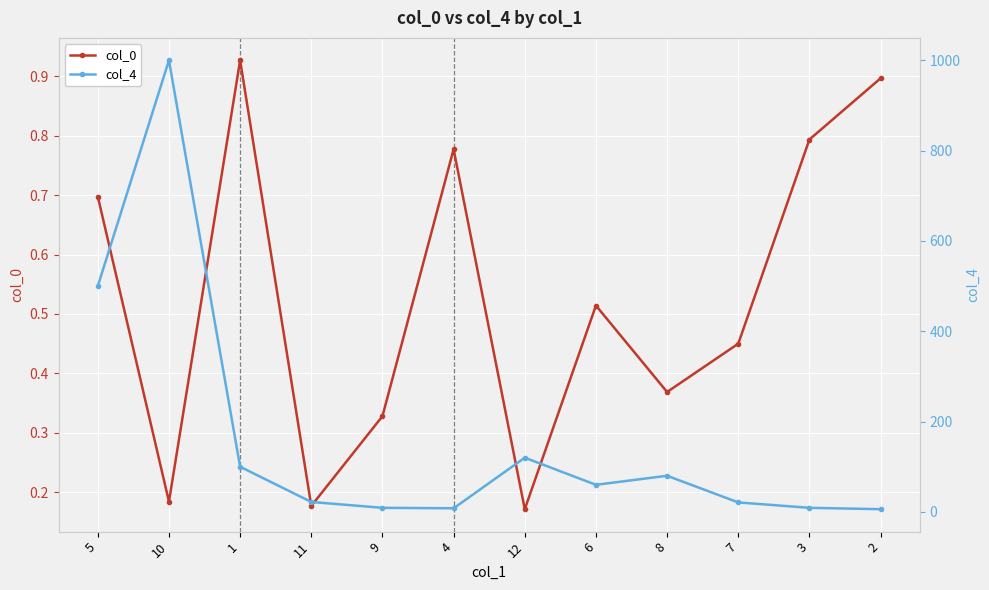

What is the difference between the highest and lowest values at 1?

99.1